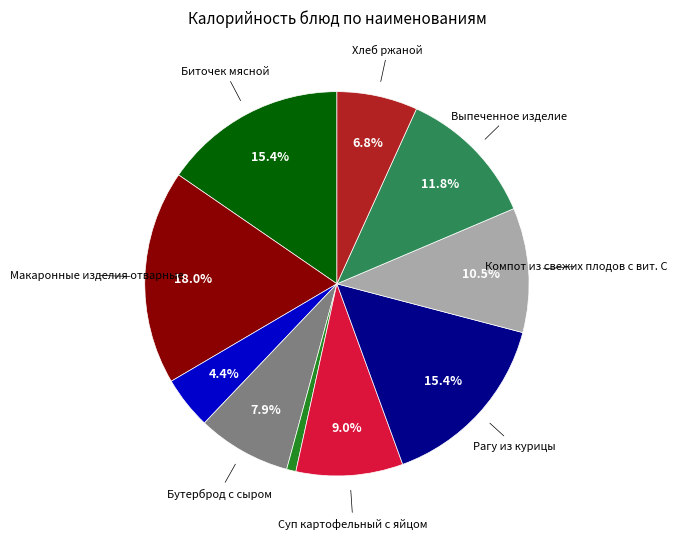

How many slices are in this pie chart?

10